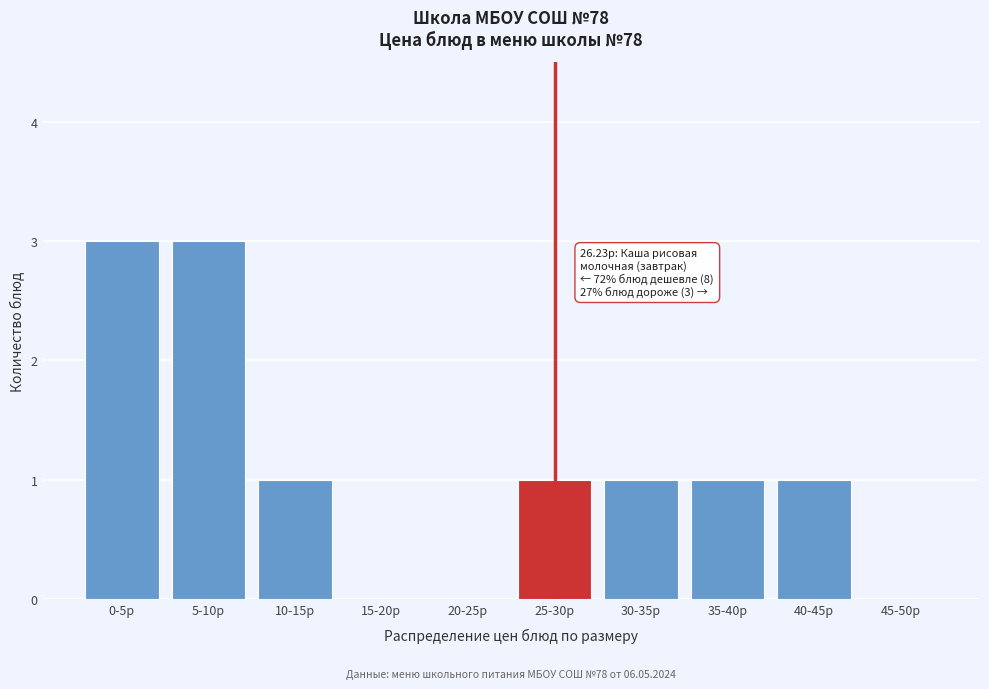

Reading left to right, extract all data points from this chart.

0-5р=3	5-10р=3	10-15р=1	15-20р=0	20-25р=0	25-30р=1	30-35р=1	35-40р=1	40-45р=1	45-50р=0